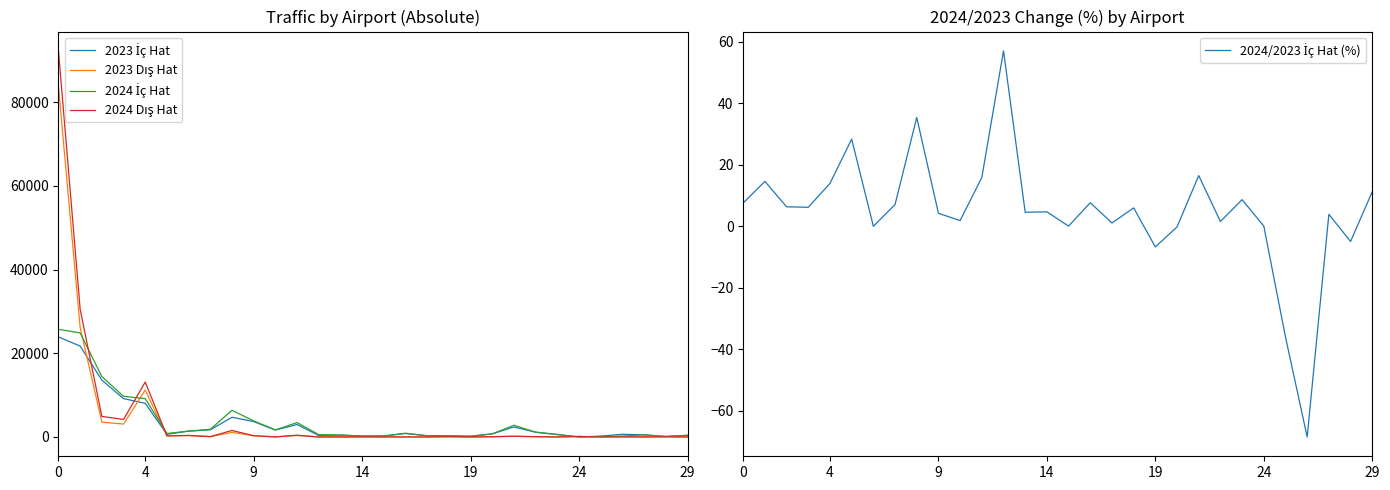

At which label is 2024/2023 İç Hat (%) closest to -5?

28